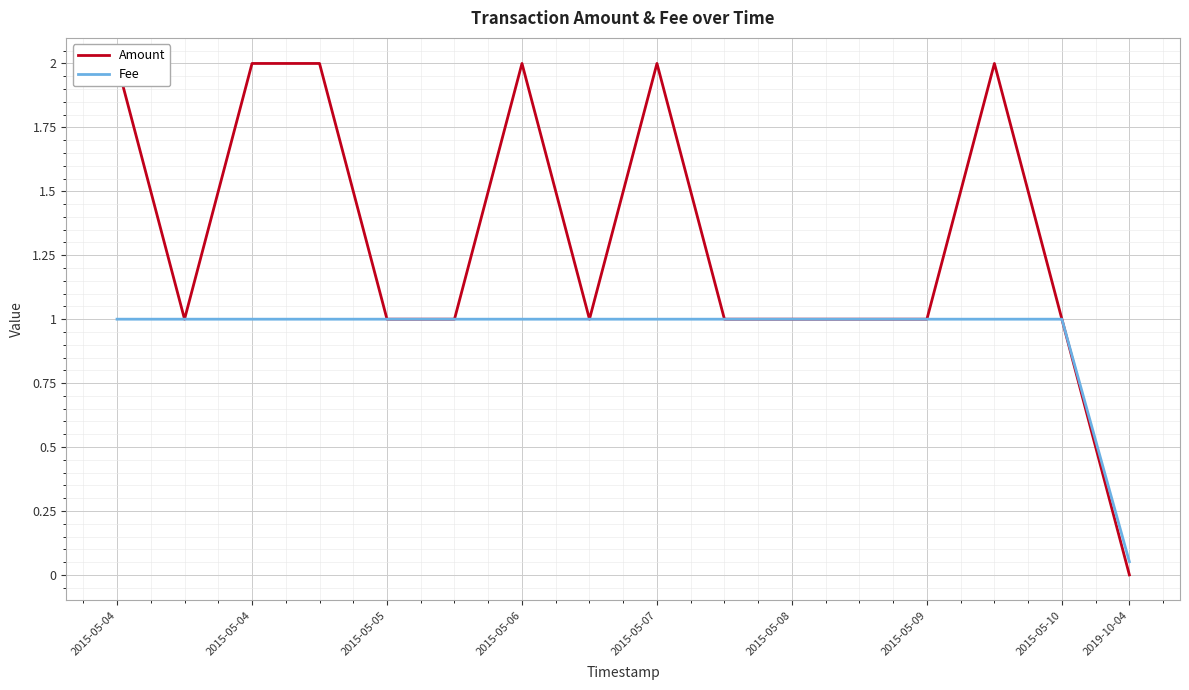

List the series in order of their overall mean, highest first.

Amount, Fee